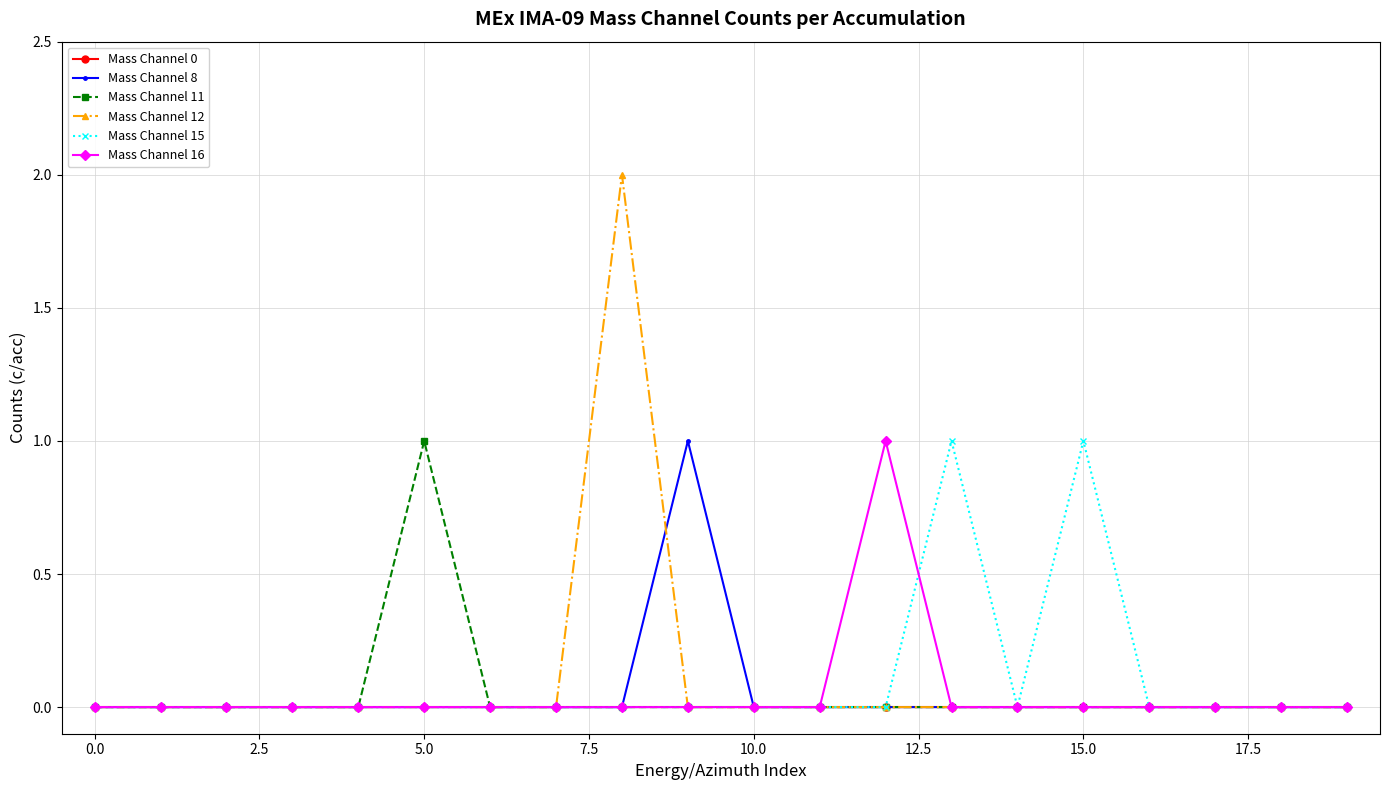

Which series has the widest spread of values?

Mass Channel 12